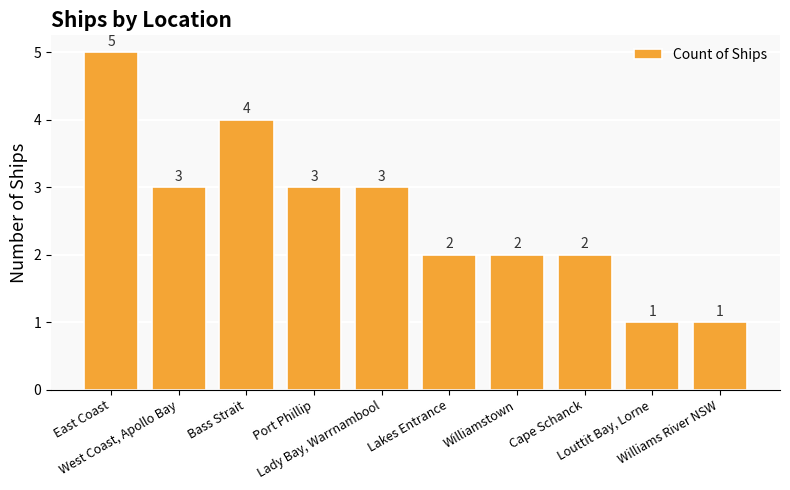

Which category has the highest value across all series?

East Coast